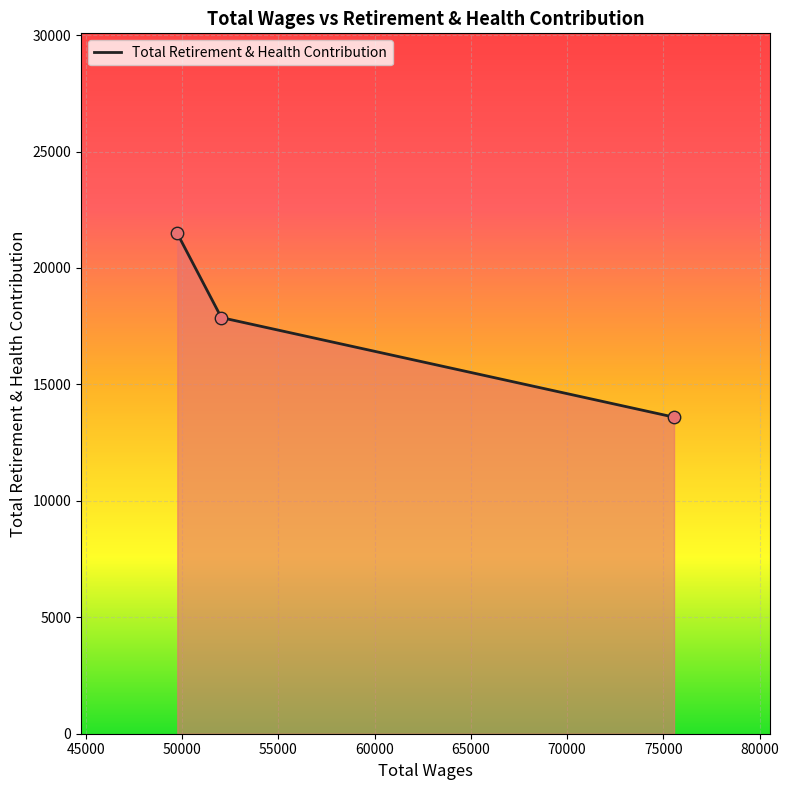

What is the difference between the maximum and minimum values?

7889